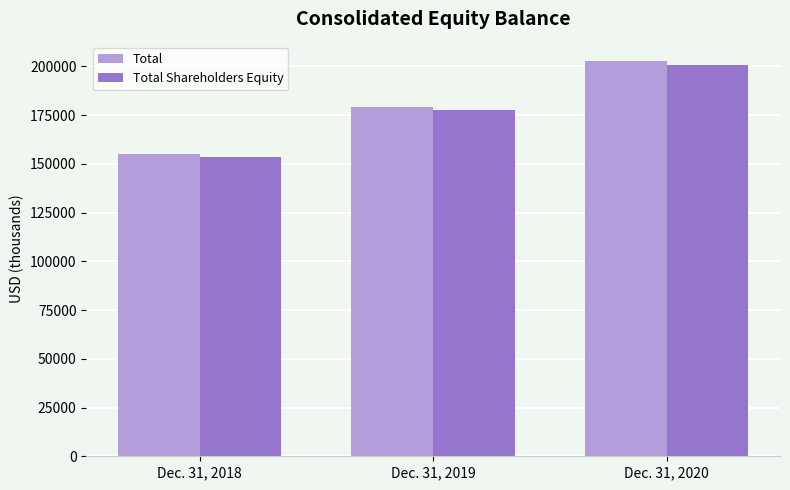

What is the difference between the Total values at Dec. 31, 2018 and Dec. 31, 2019?

24428